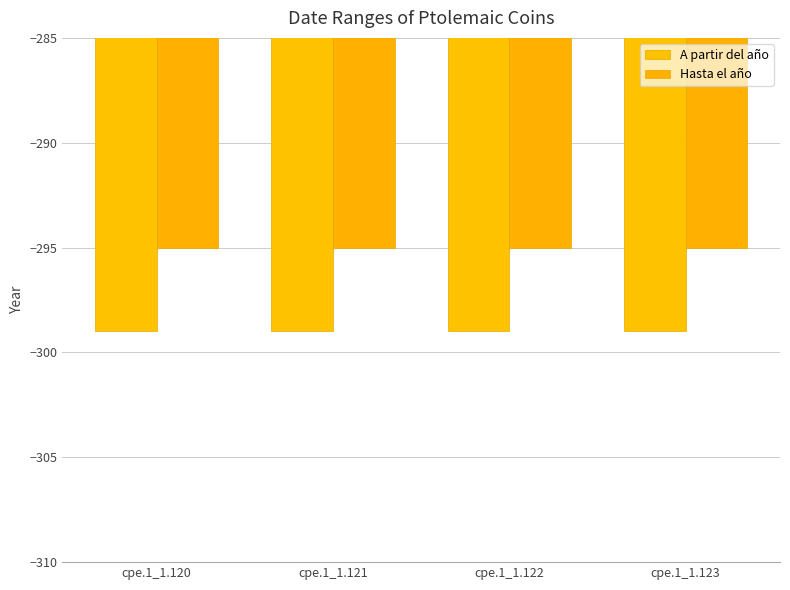

What is the average value of the Hasta el año series?

-295